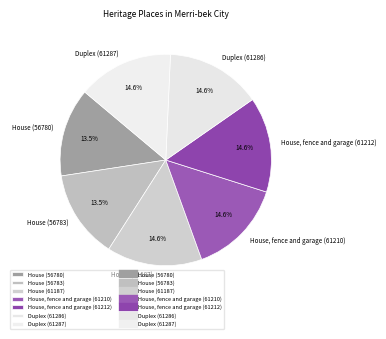

Does House (56783) represent more than half of the total?

No